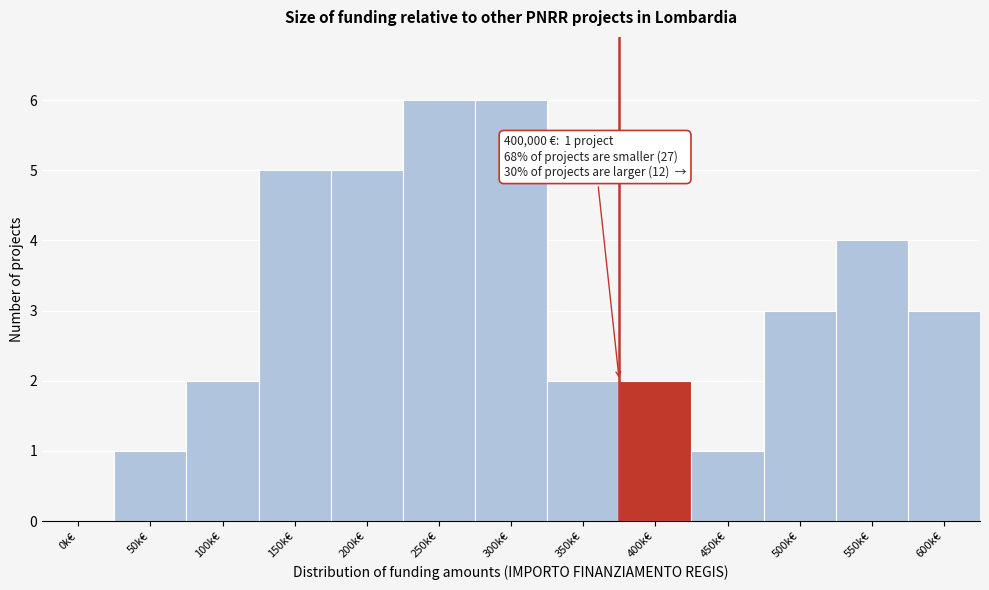

Reading right to left, extract all data points from this chart.

600k€=3	550k€=4	500k€=3	450k€=1	400k€=2	350k€=2	300k€=6	250k€=6	200k€=5	150k€=5	100k€=2	50k€=1	0k€=0